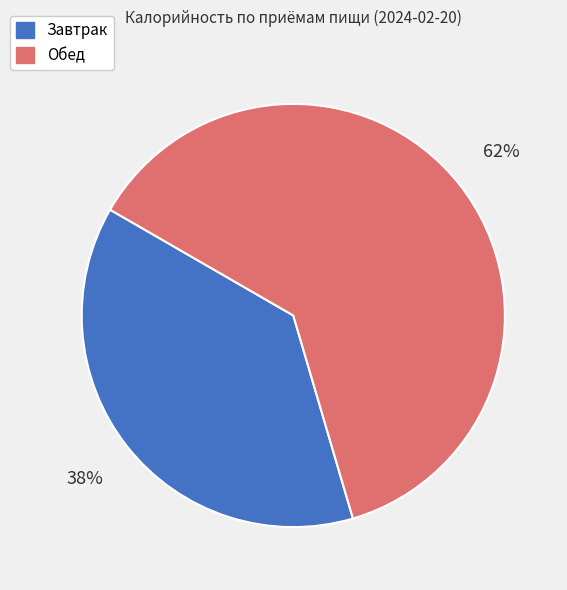

True or false: Обед accounts for 53% of the total.

False